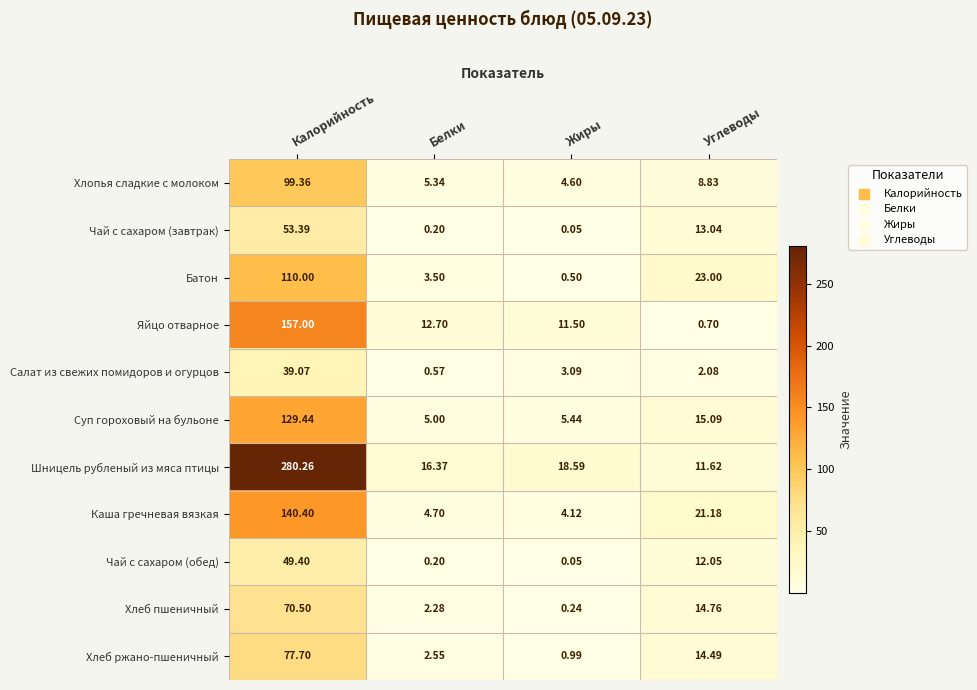

Which category has the highest value in the Хлеб ржано-пшеничный series?

Калорийность